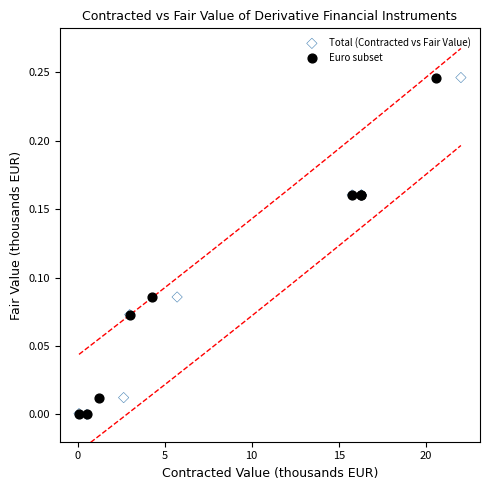

Which series has the largest Y range (max minus min)?

Total (Contracted vs Fair Value)